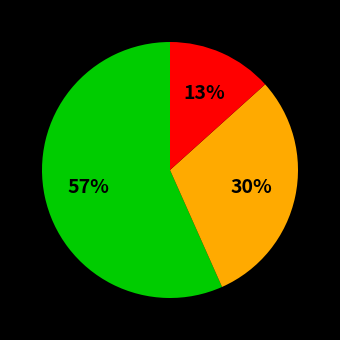

Is there any slice that represents more than half of the pie?

Yes